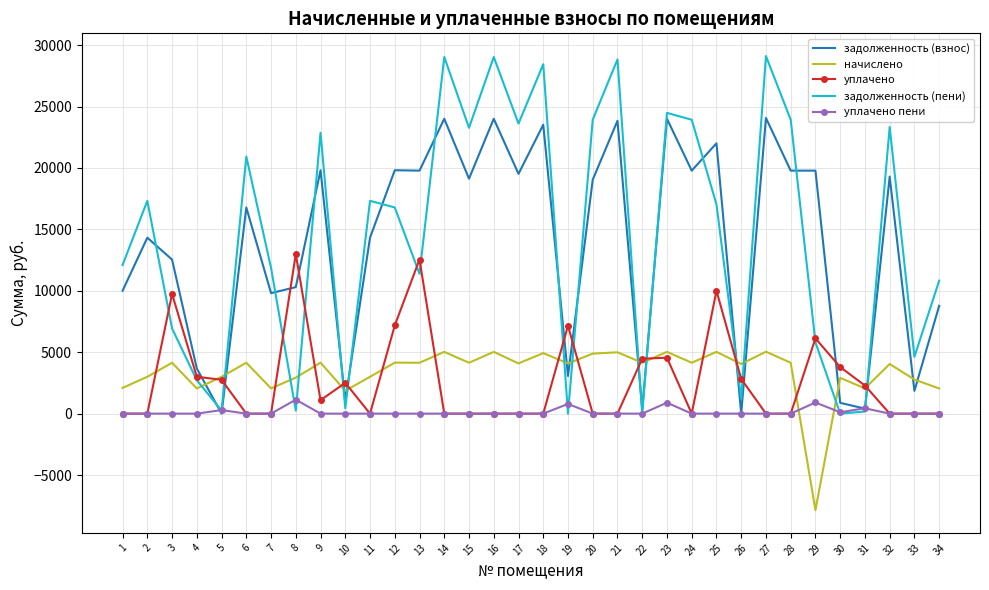

What is the difference between the maximum and minimum values in the задолженность (взнос) series?

24070.7